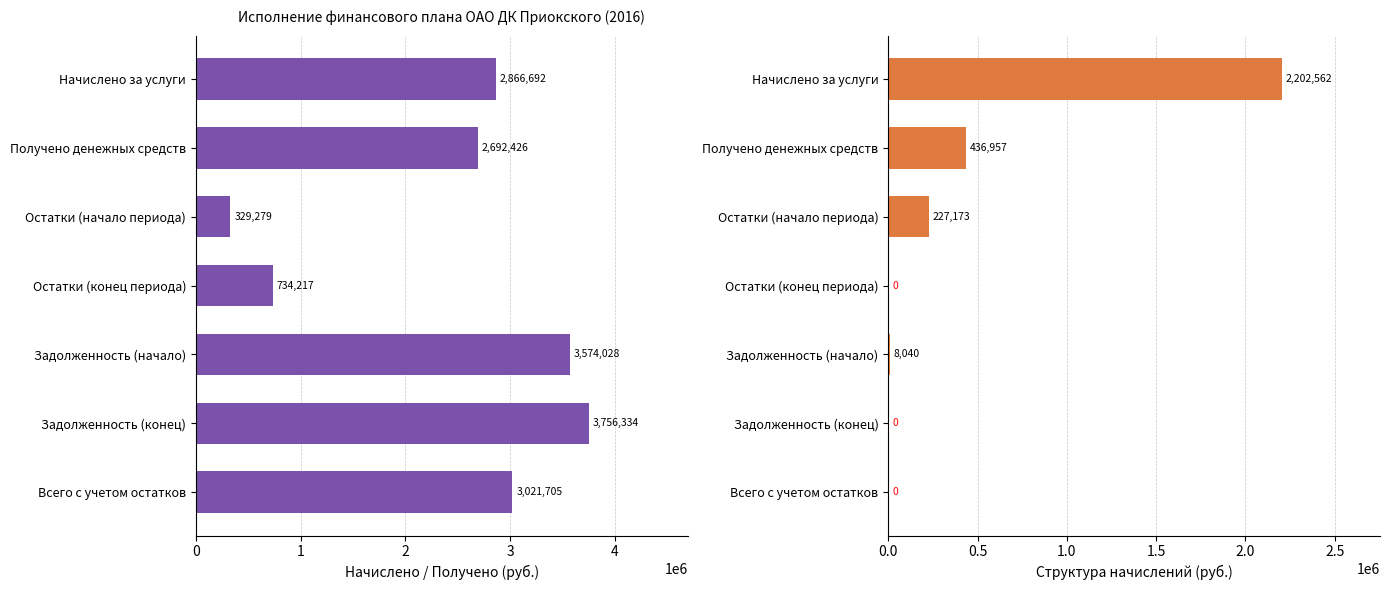

Which series has the largest total across all categories?

Начислено / Получено (руб.)